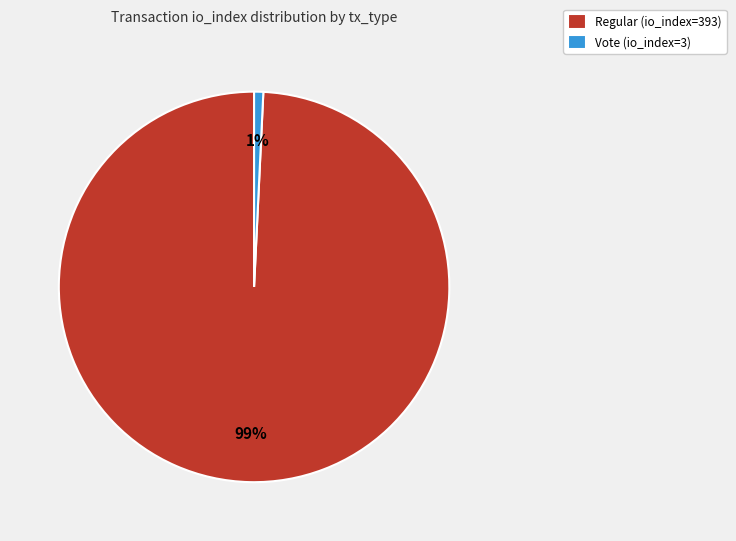

Count the number of slices in the pie.

2